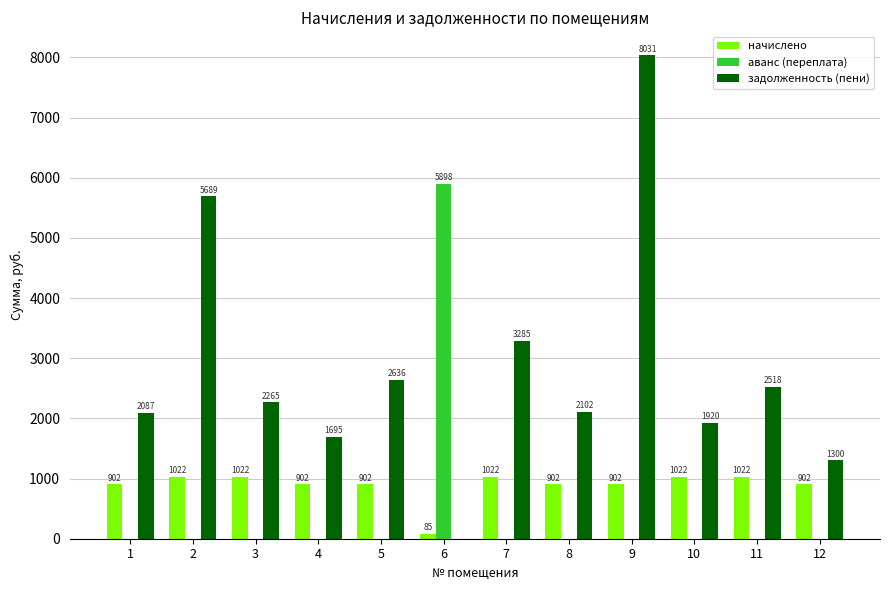

Which category has the highest value in the аванс (переплата) series?

6